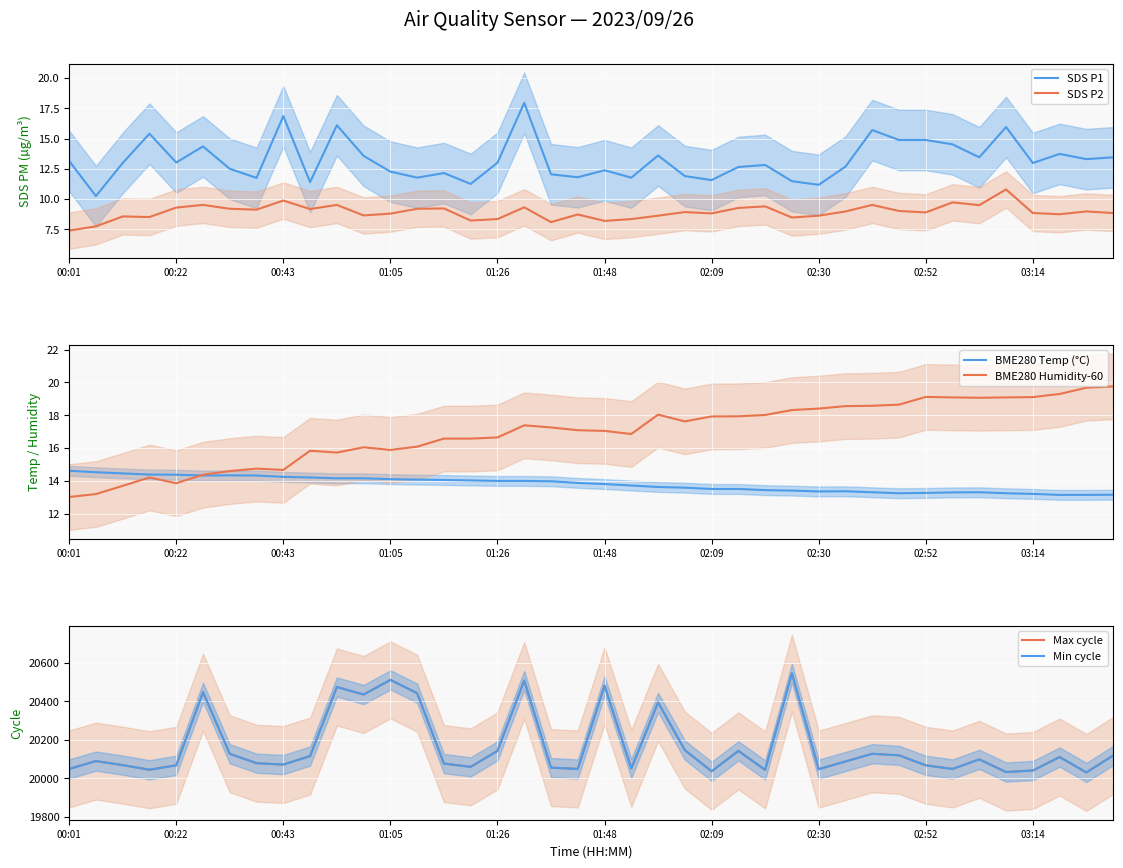

True or false: SDS P2 and SDS P1 intersect in this chart.

False